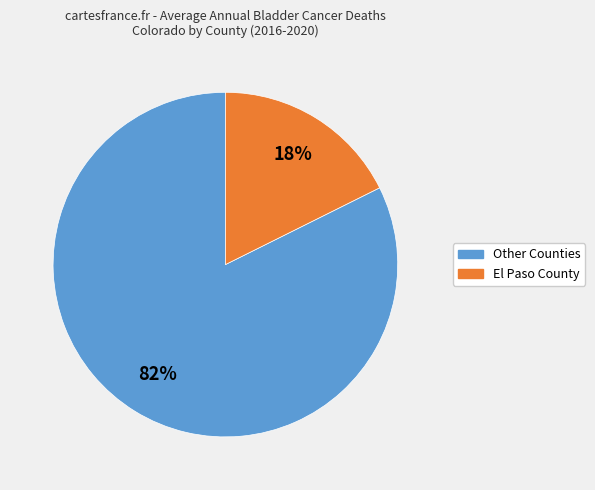

Is there a majority slice in this chart?

Yes